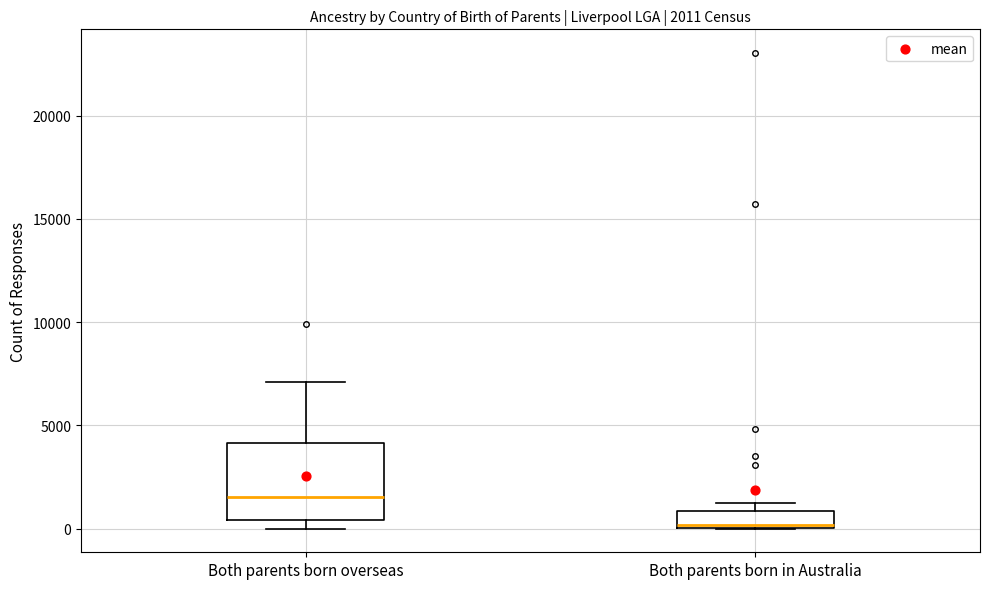

Which box has the lowest median line?

Both parents born in Australia